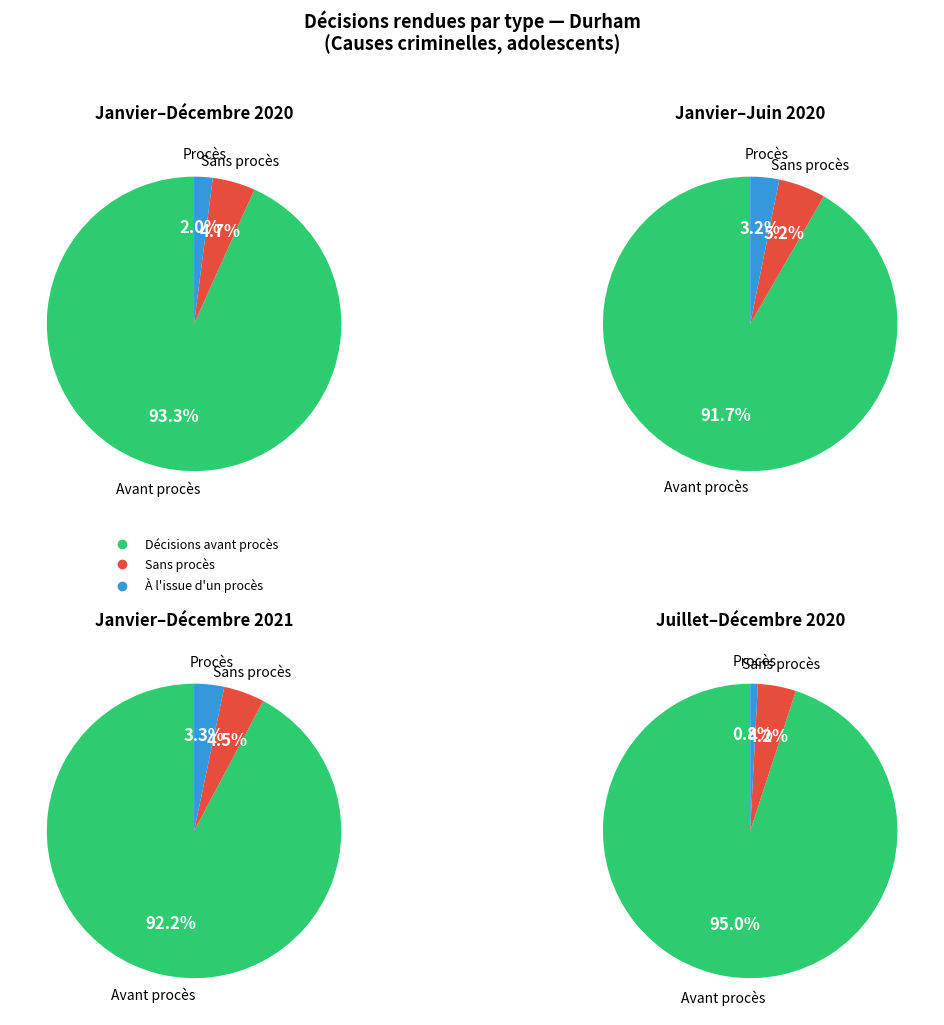

To the nearest percent, what portion does values_2021 represent?

4%